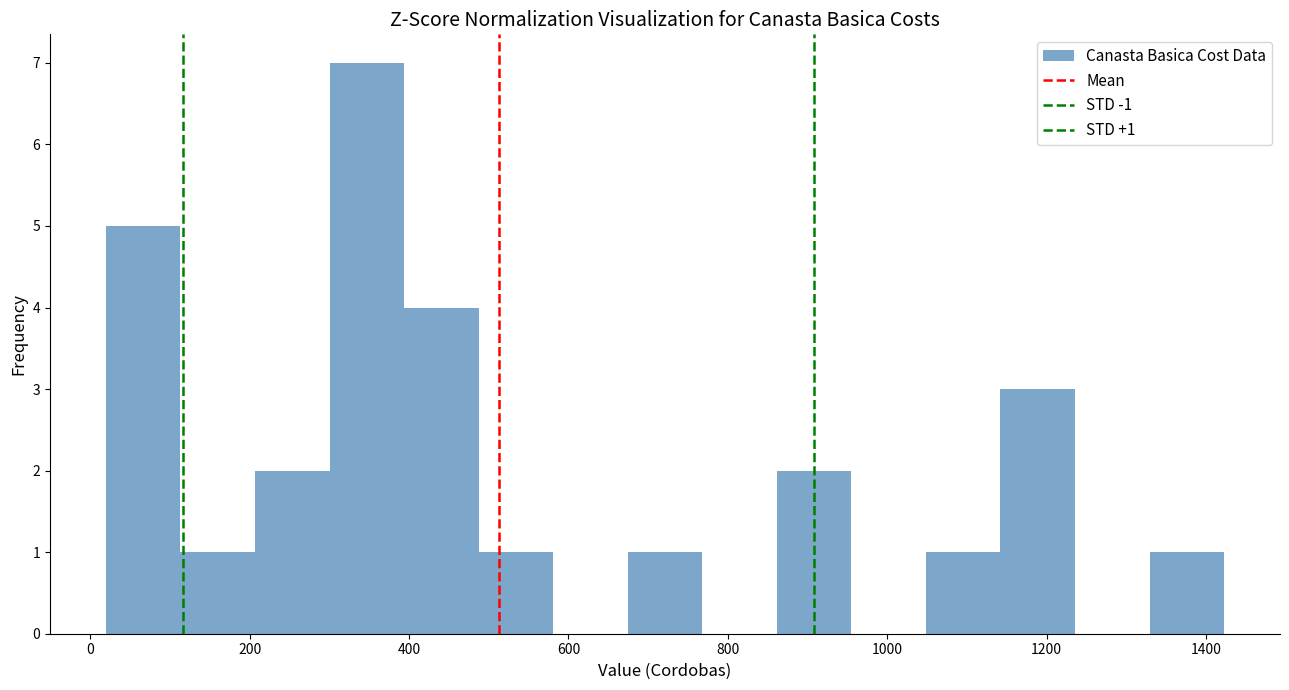

Over which range of the x-axis is the bar tallest?

300 to 400